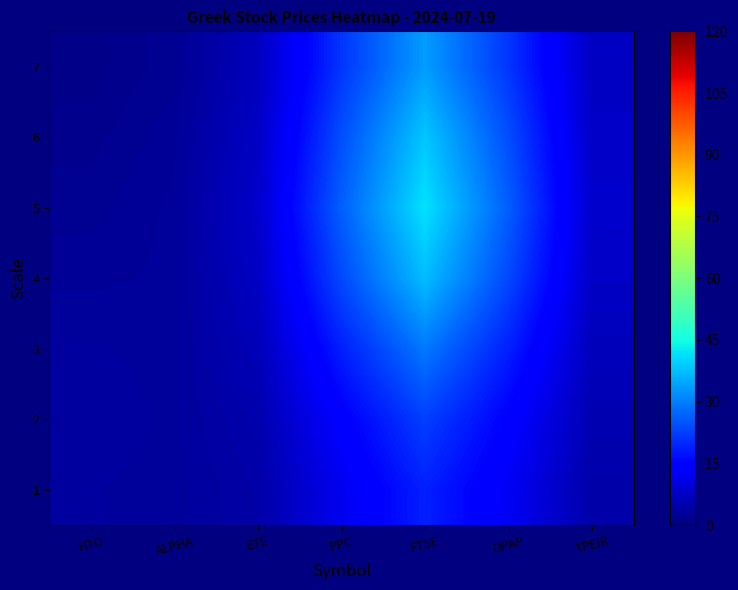

Which label corresponds to the smallest value in the chart?

HTO